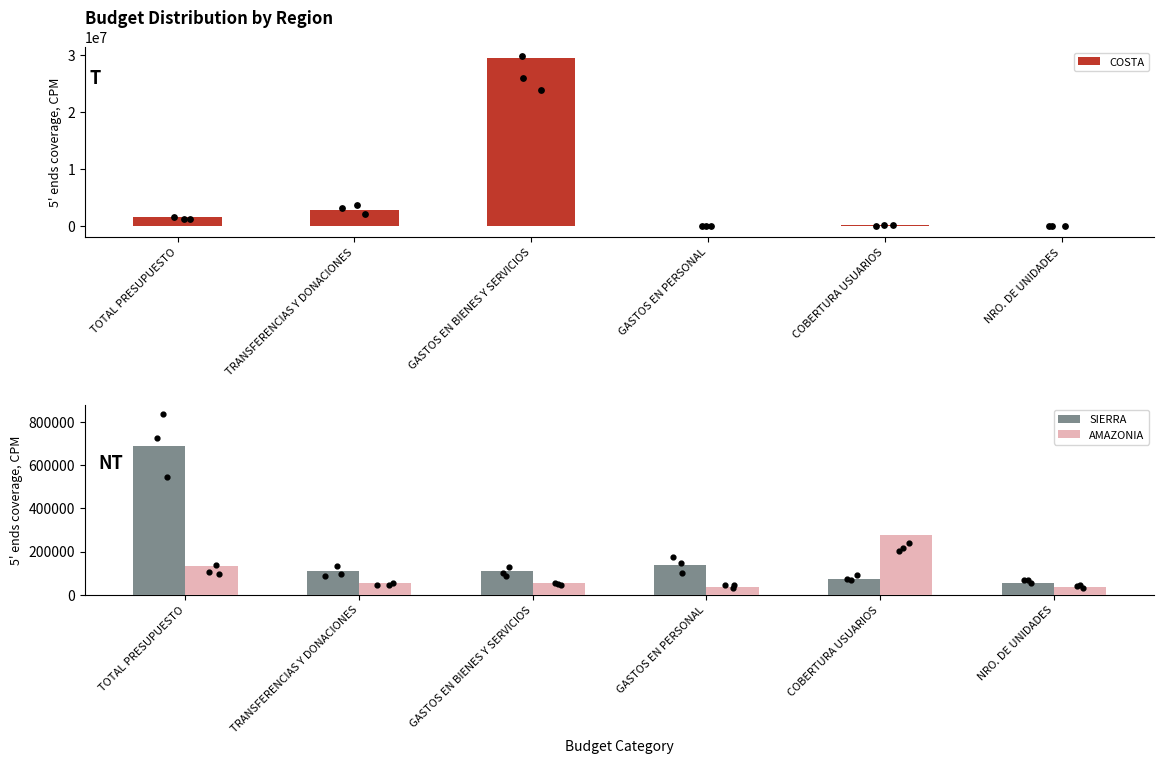

Which series contains the highest Y value?

COSTA